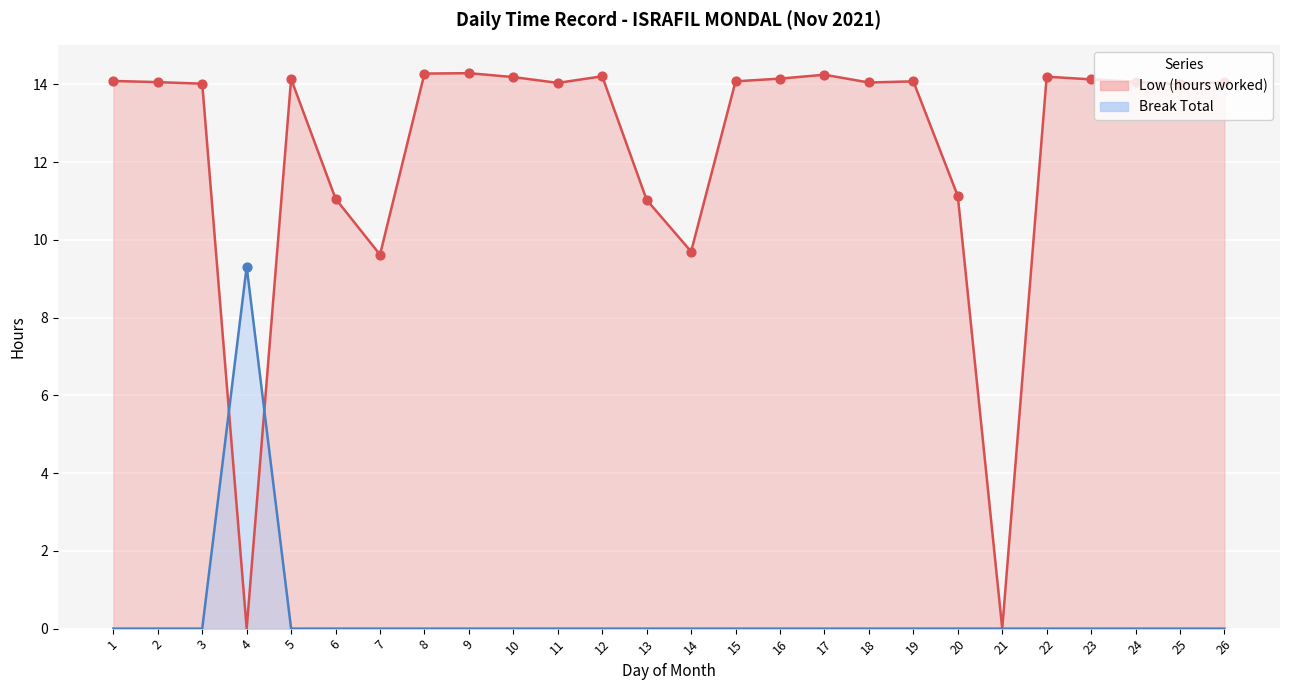

What are all the series names shown in the legend?

Low (hours worked), Break Total